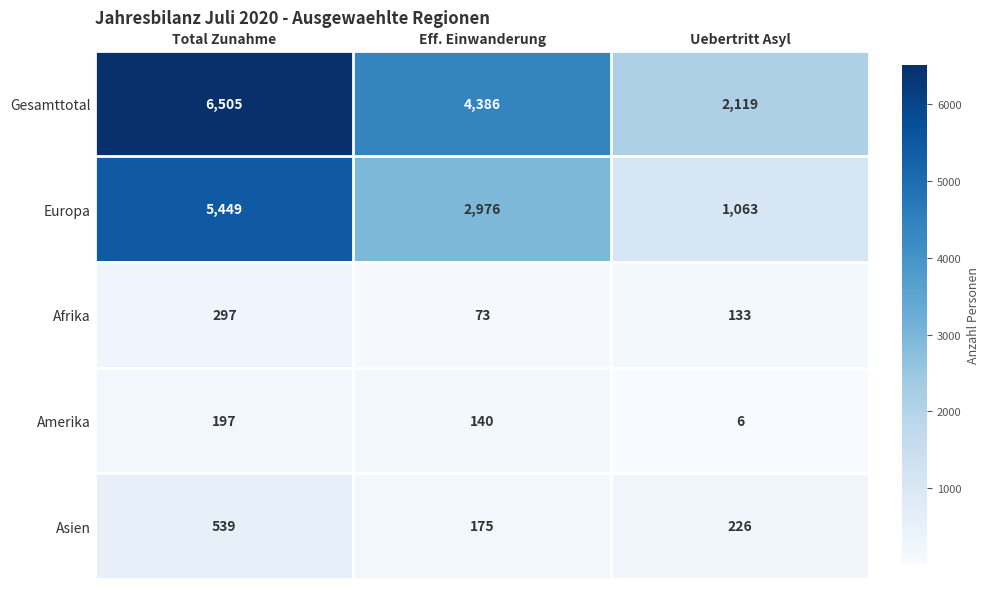

What is the sum of the Amerika values at Total Zunahme and Eff. Einwanderung?

337